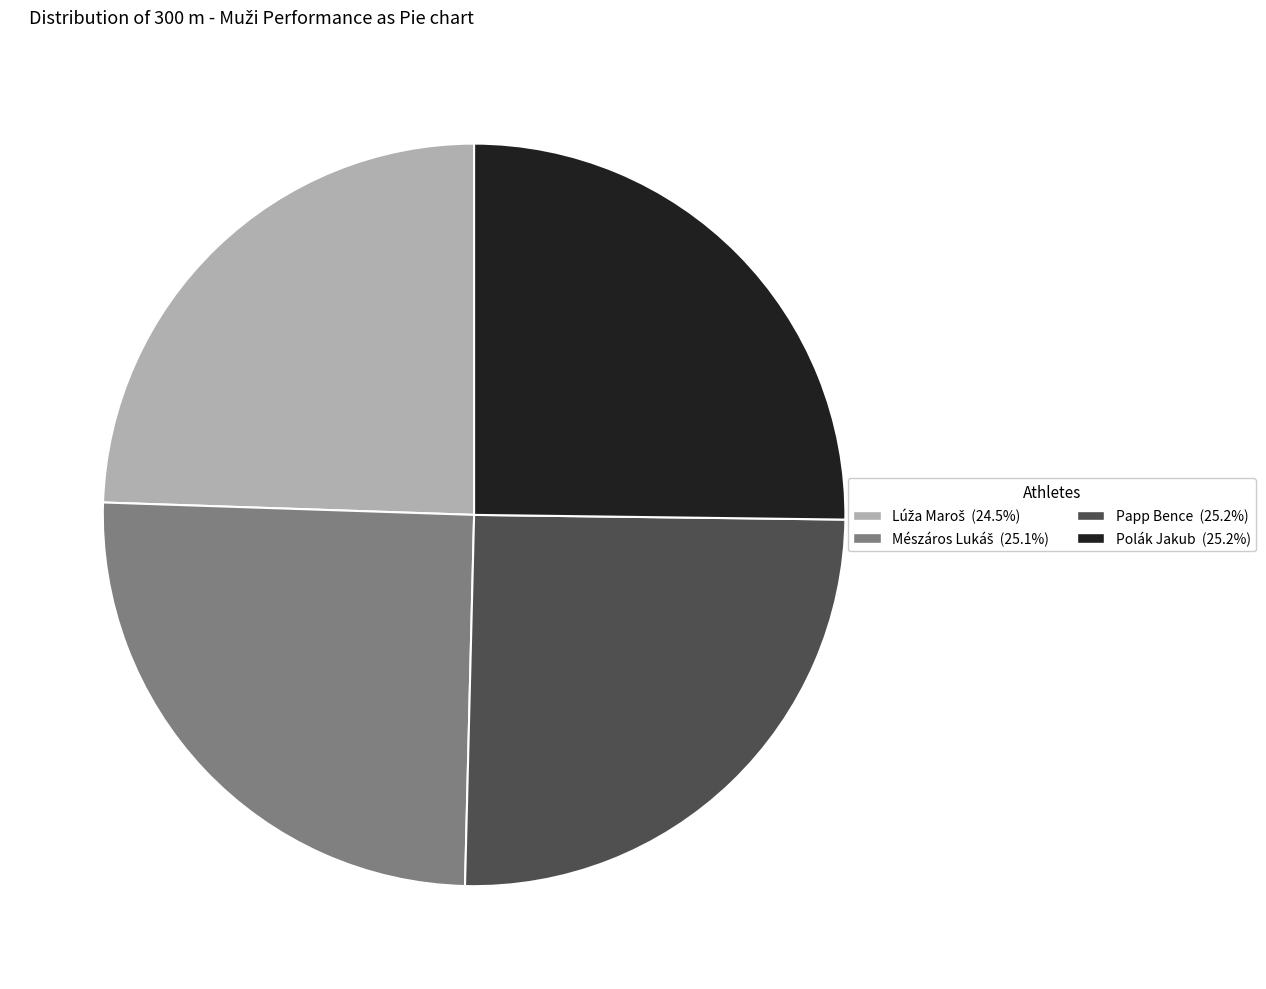

Does any single category account for the majority?

No